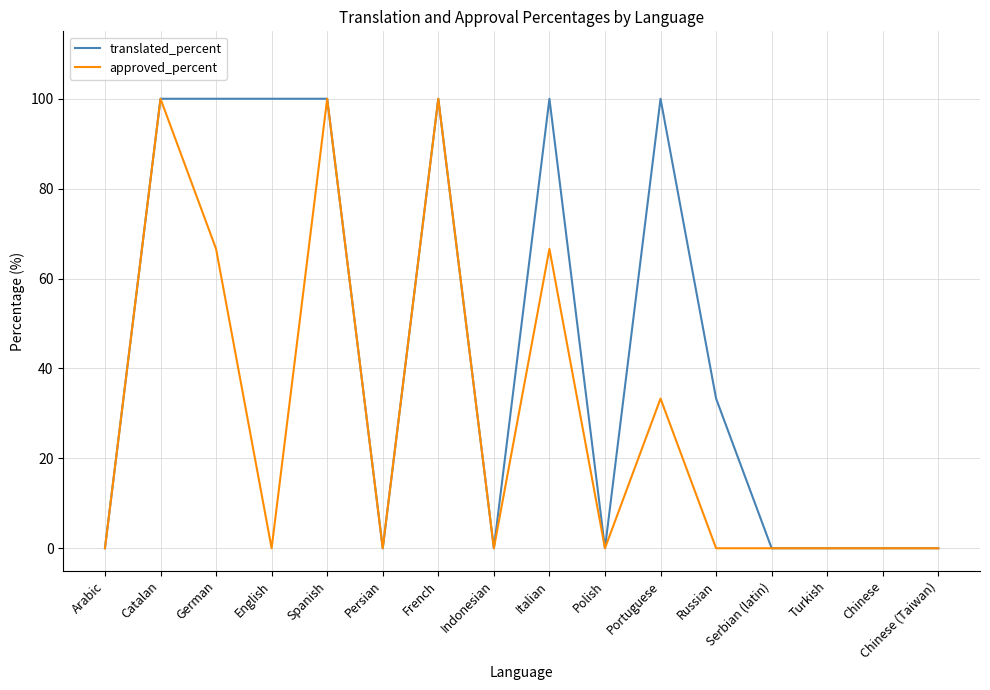

What position from the left is French?

7